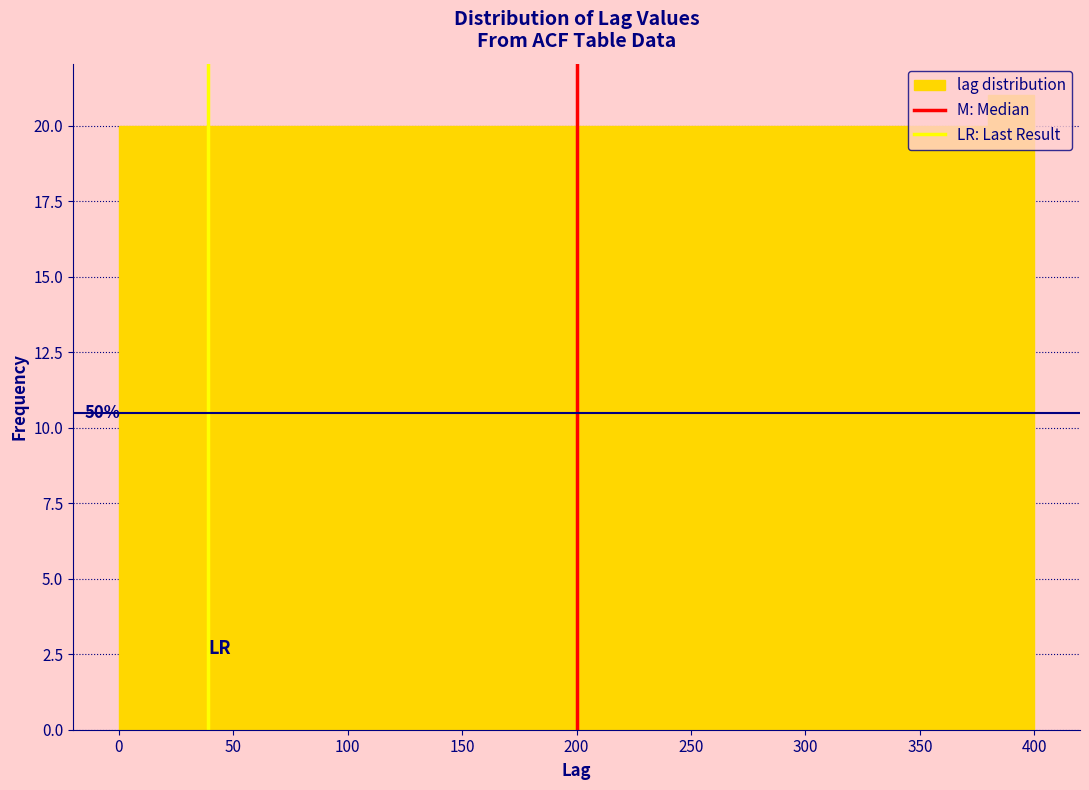

Which range on the x-axis has the tallest bar?

380 to 400